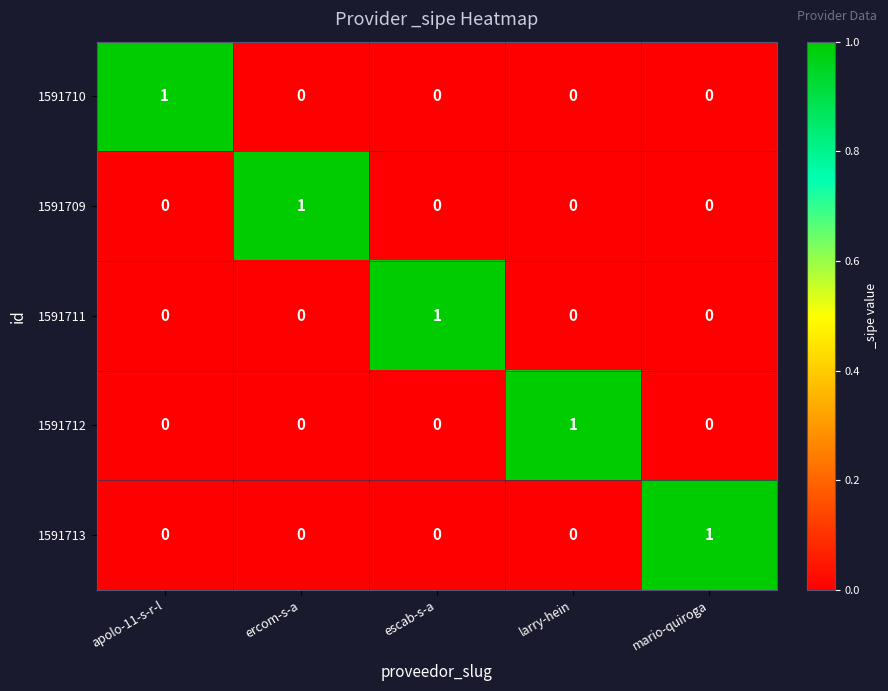

What is the difference between the highest and lowest values at apolo-11-s-r-l?

1